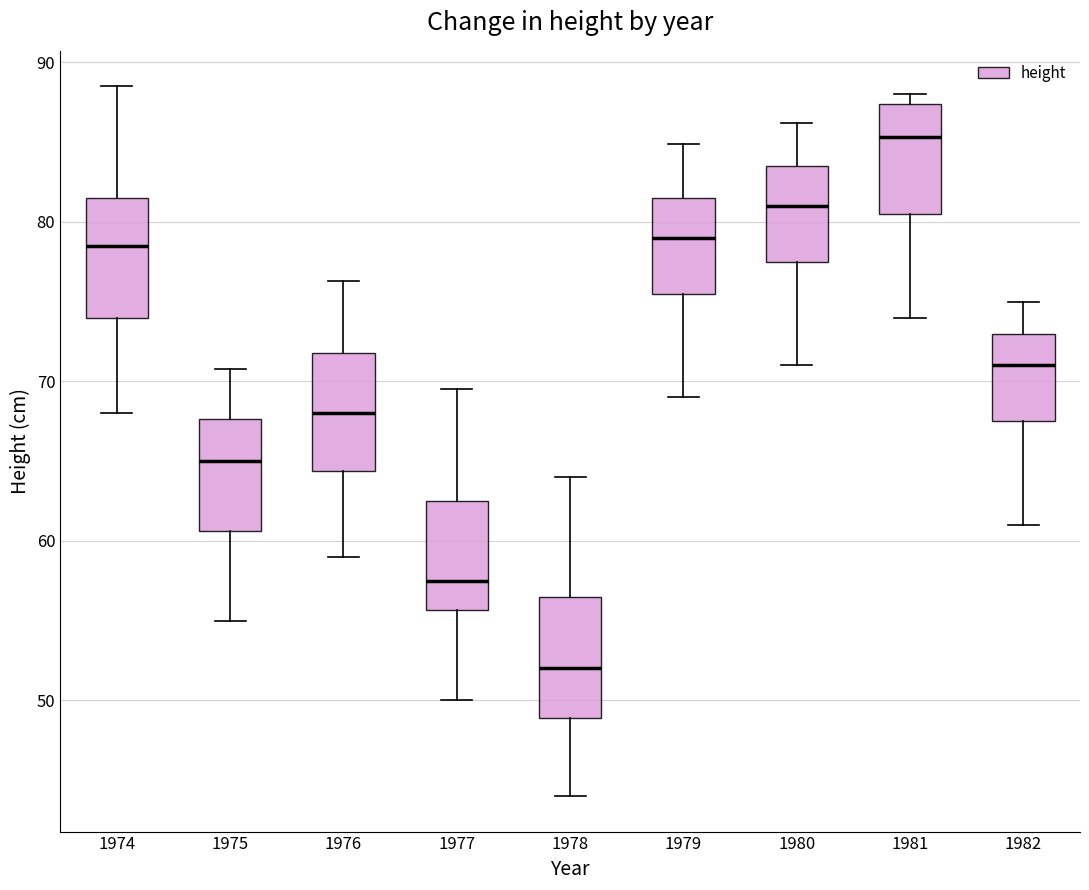

Reading left to right, transcribe this box plot: for each box, give where its median line is, the range the box spans, and where its two whiskers end, as read against the y-axis. The values are not printed on the chart, so give them approximately, as read against the axis.

1974: median 79, box 74 to 82, whiskers 68 to 89
1975: median 65, box 61 to 68, whiskers 55 to 71
1976: median 68, box 64 to 72, whiskers 59 to 76
1977: median 58, box 56 to 63, whiskers 50 to 70
1978: median 52, box 49 to 57, whiskers 44 to 64
1979: median 79, box 76 to 82, whiskers 69 to 85
1980: median 81, box 78 to 84, whiskers 71 to 86
1981: median 85, box 81 to 87, whiskers 74 to 88
1982: median 71, box 68 to 73, whiskers 61 to 75